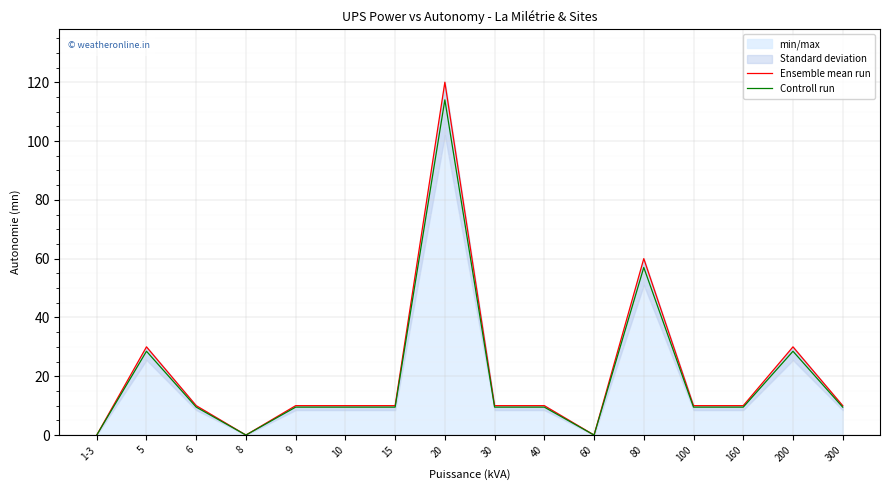

How many values in the Controll run series exceed 9?

13